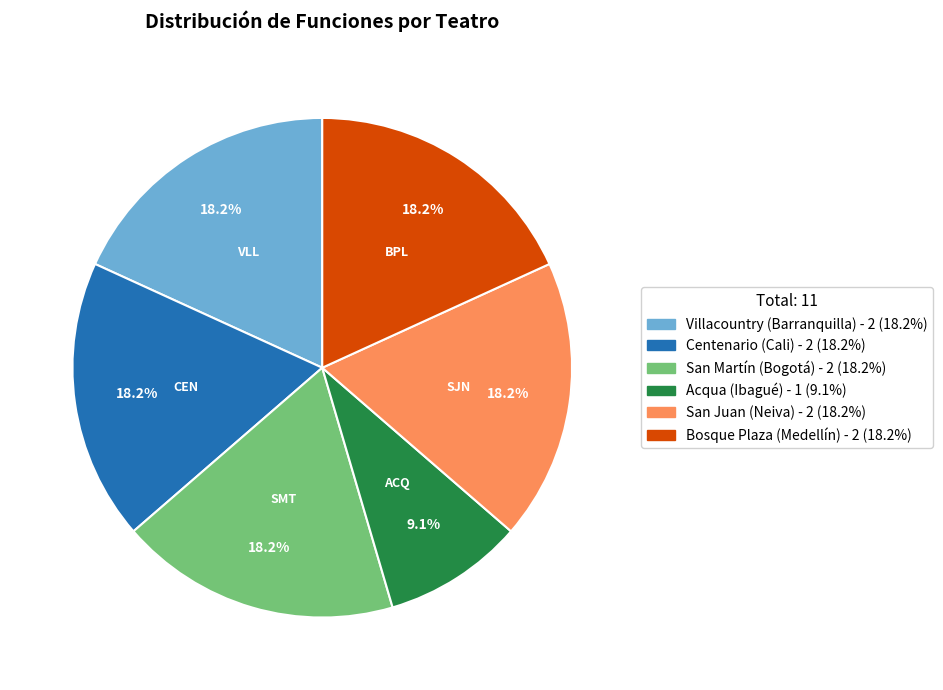

Which slice is the smallest?

Acqua